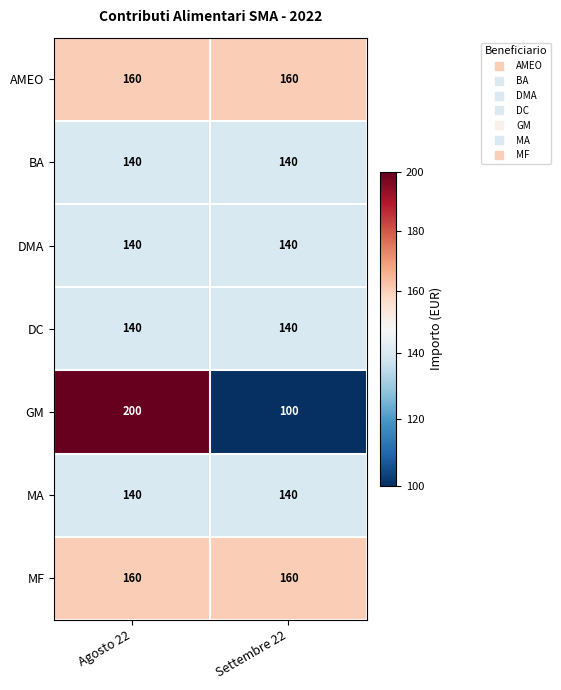

How many distinct data groups are displayed?

7